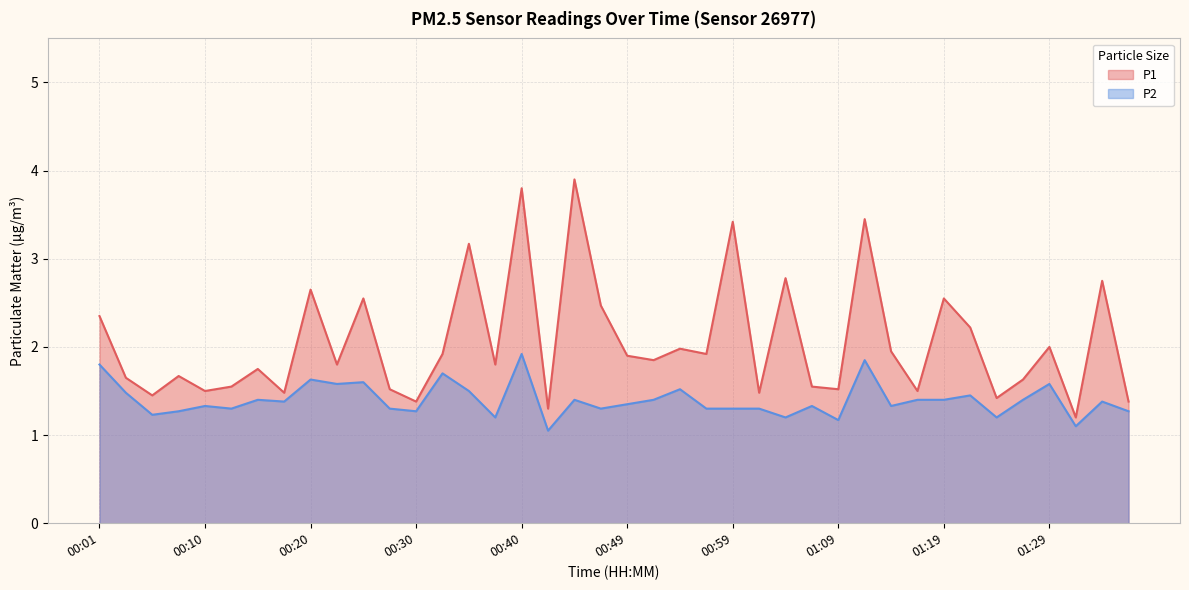

What is the difference between the second highest and minimum values in the P1 series?

2.6